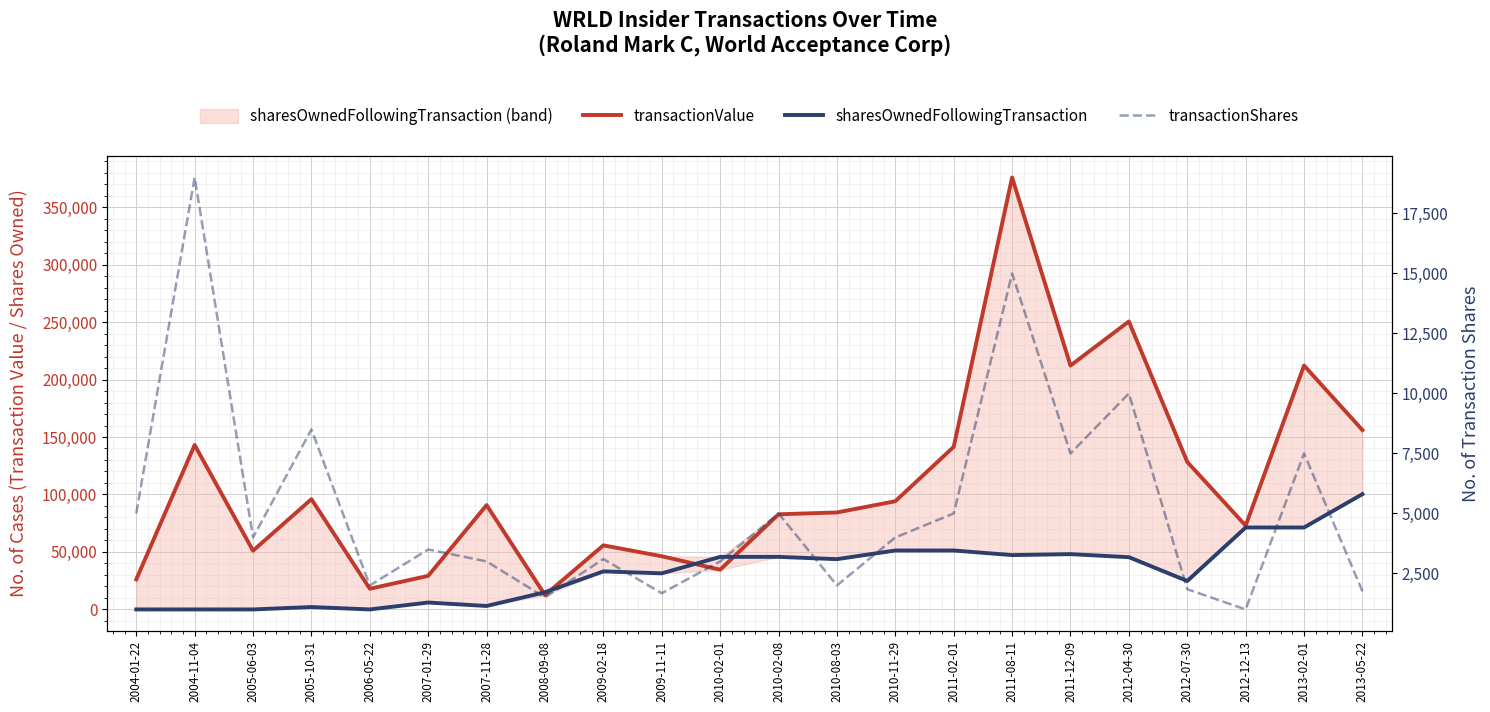

Where do sharesOwnedFollowingTransaction (line) and transactionValue first cross each other?

2007-11-28 and 2008-09-08